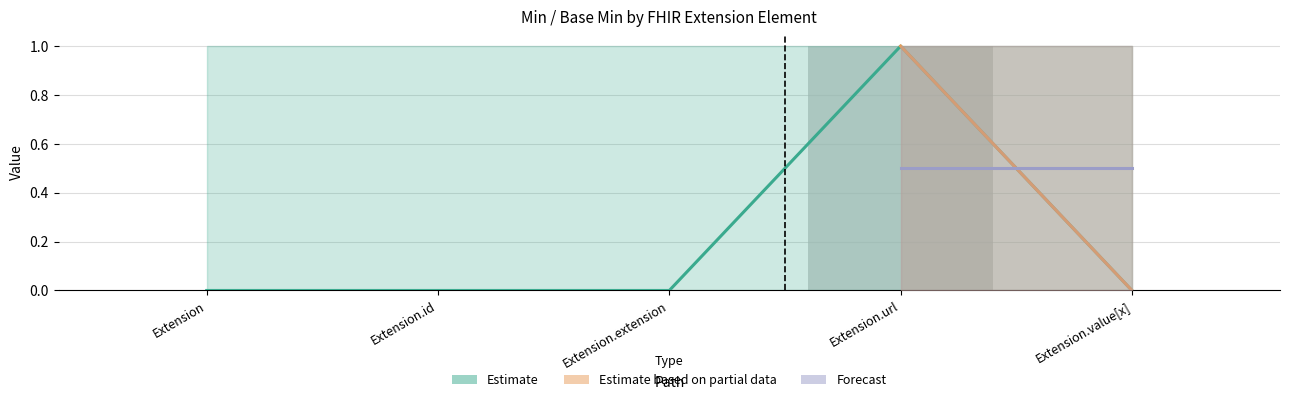

The value of Base Min at Extension.id is 0. True or false?

True